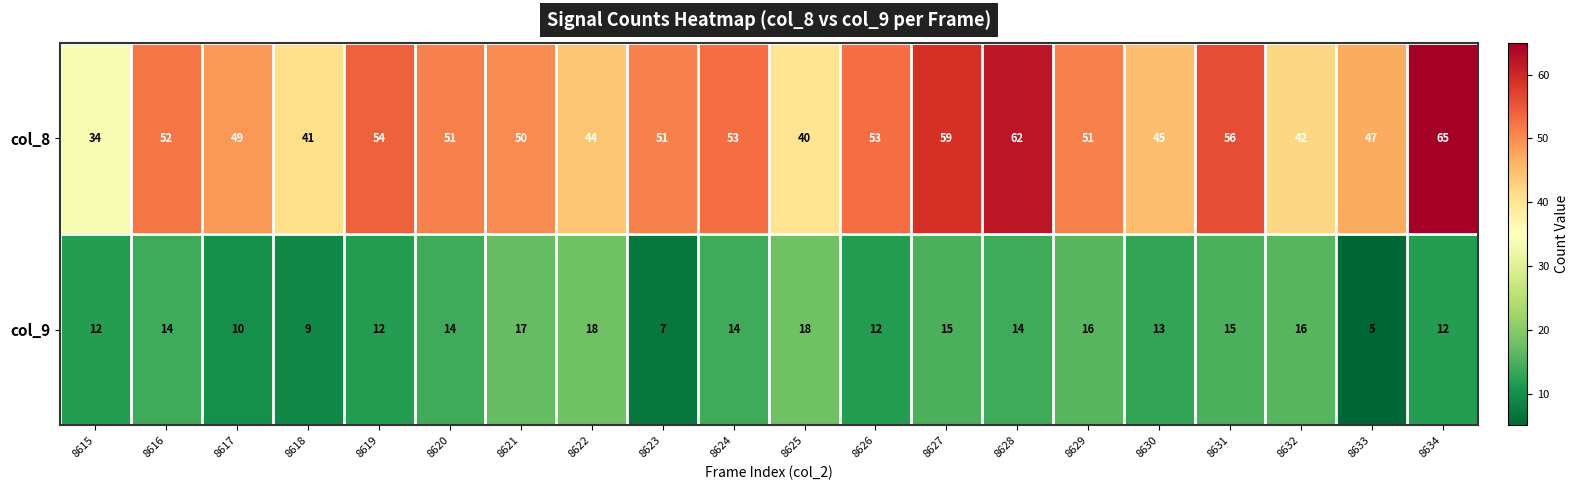

At how many categories does at least one series exceed 38?

19